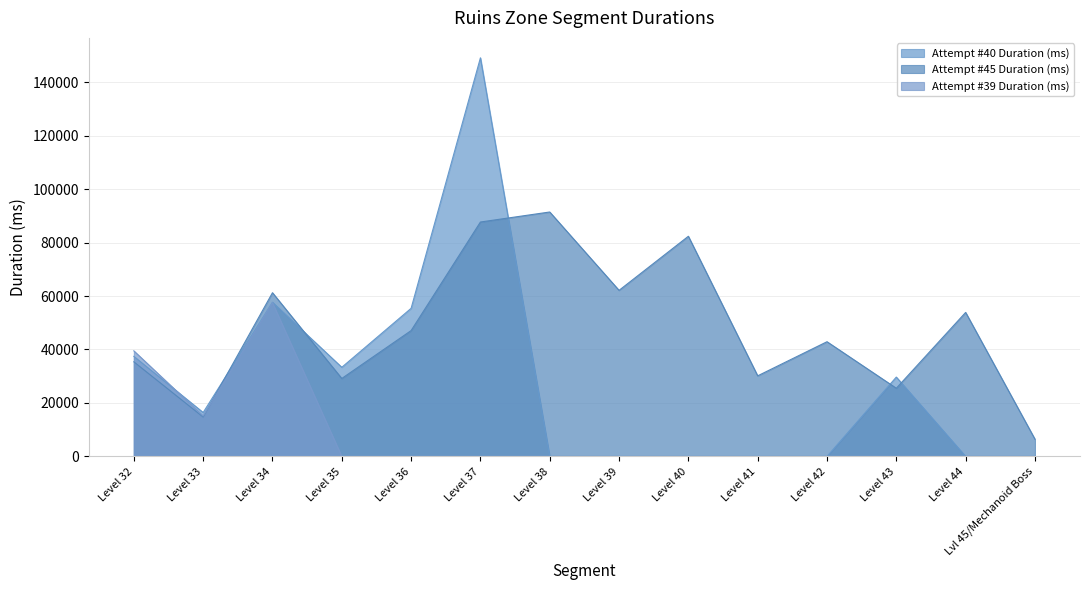

What is the sum of the Attempt #40 Duration (ms) values at Level 33 and Level 41?

16426